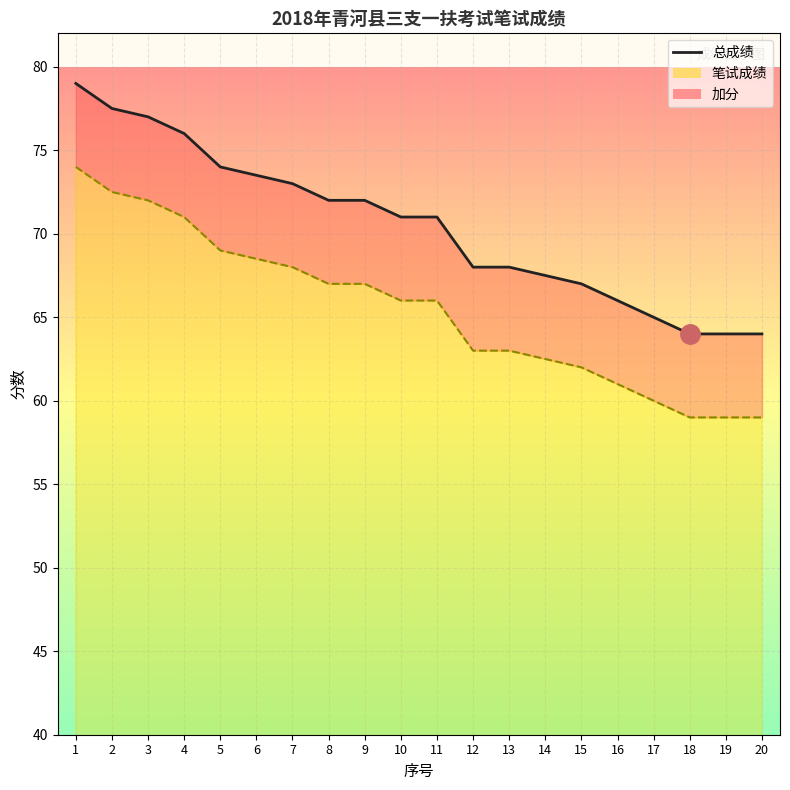

Reading left to right, transcribe all the data shown in this chart.

79.0	77.5	77.0	76.0	74.0	73.5	73.0	72.0	72.0	71.0	71.0	68.0	68.0	67.5	67.0	66.0	65.0	64.0	64.0	64.0